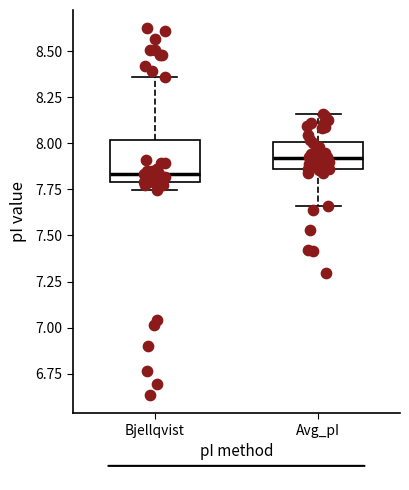

Reading left to right, transcribe this box plot: for each box, give where its median line is, the range the box spans, and where its two whiskers end, as read against the y-axis. The values are not printed on the chart, so give them approximately, as read against the axis.

Bjellqvist: median 7.85, box 7.80 to 8.00, whiskers 7.75 to 8.35
Avg_pI: median 7.90, box 7.85 to 8.00, whiskers 7.65 to 8.15